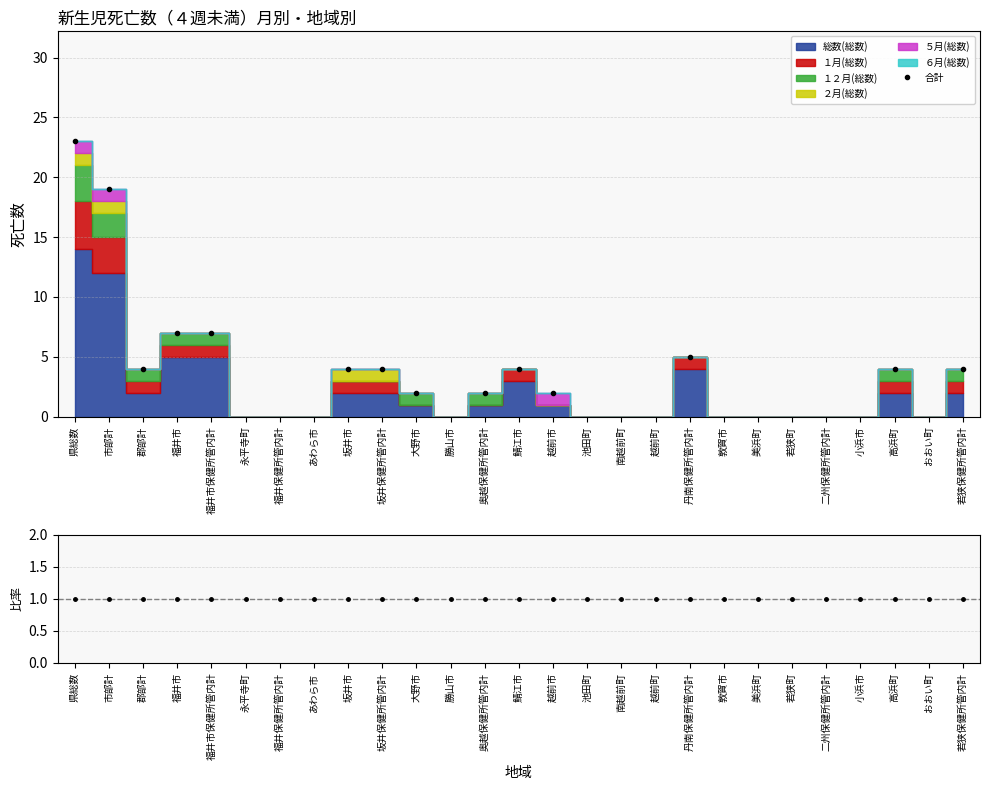

What is the difference between the maximum and minimum values?

21.0